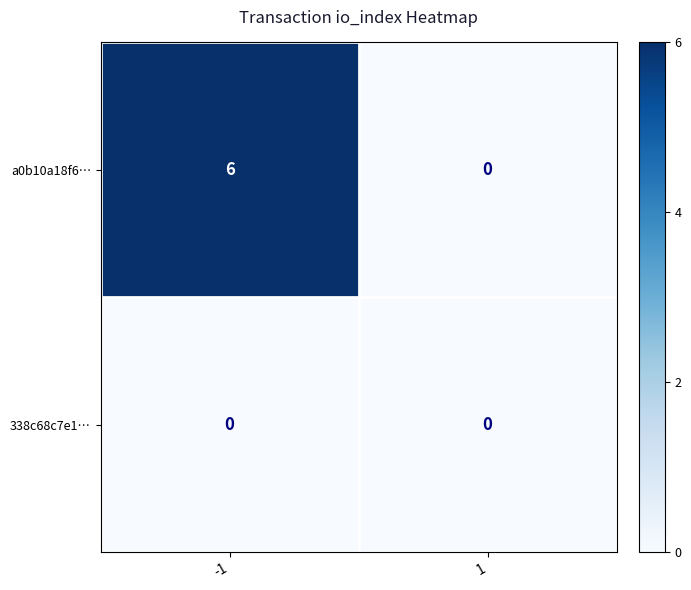

Which series has the largest total across all categories?

a0b10a18f6…